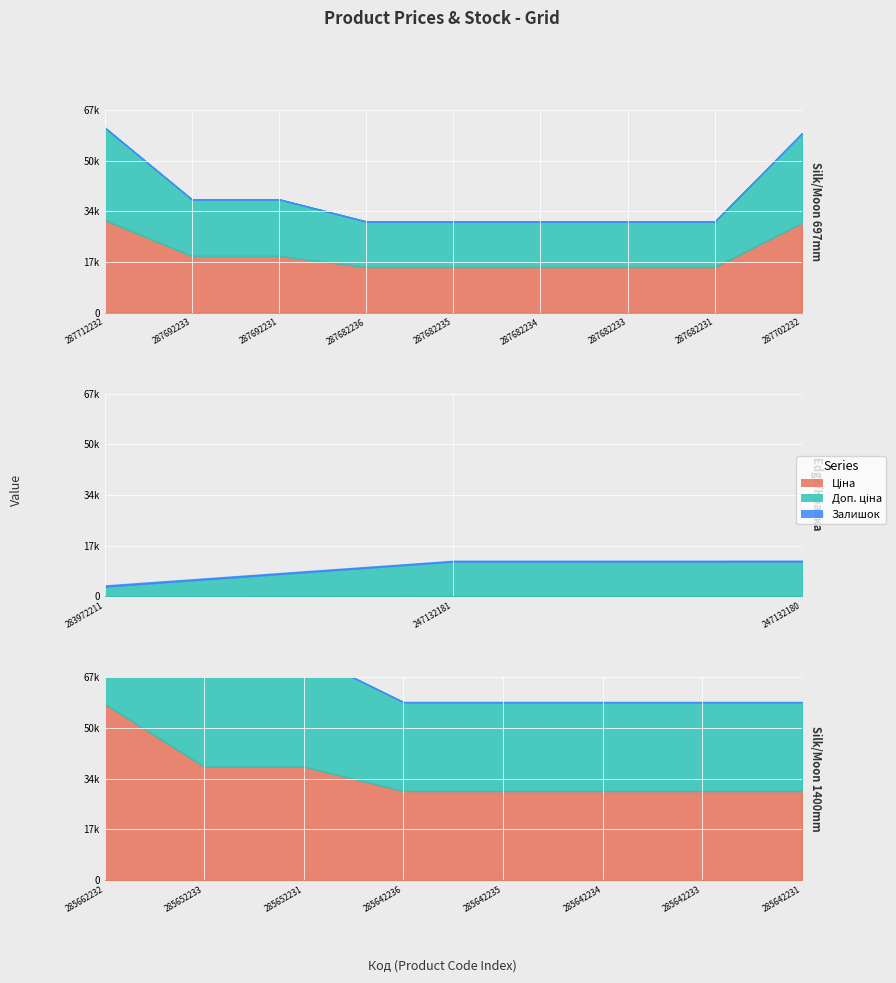

The value of Ціна at 285652233 is 61847.1. True or false?

False